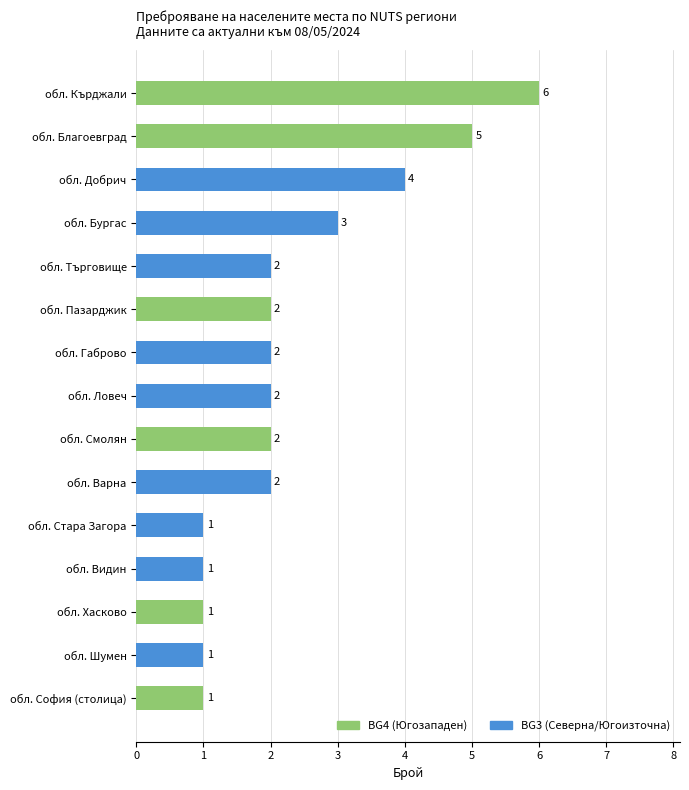

At which category is the sum across all series the highest?

обл. Кърджали